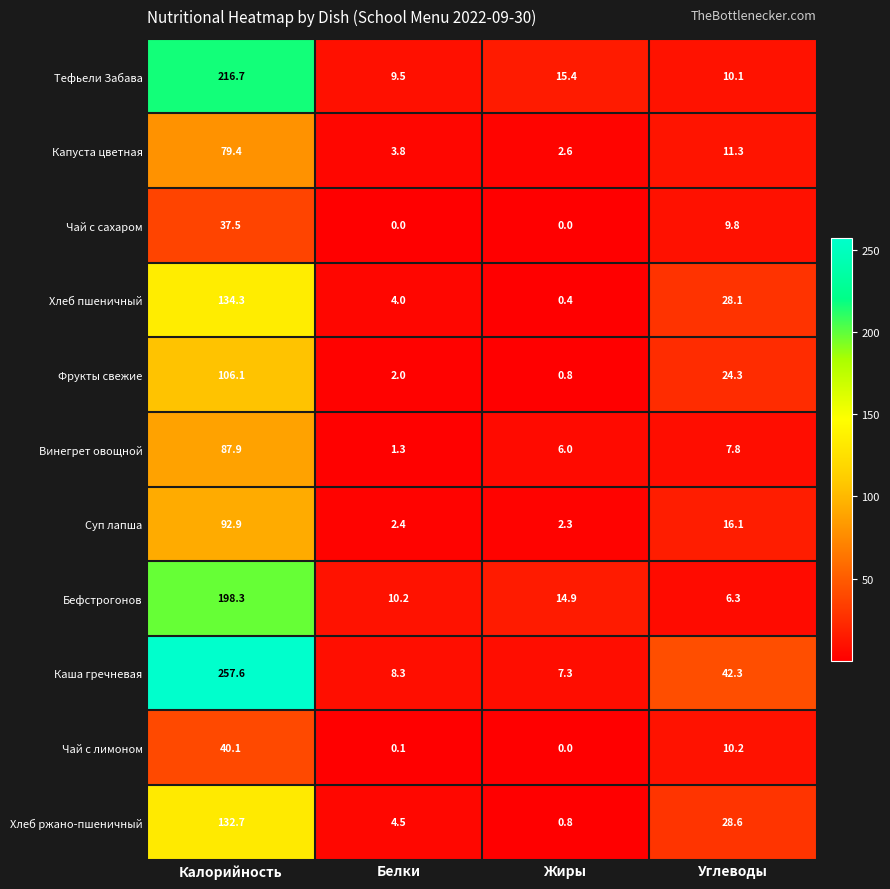

Is the value of Суп лапша at Жиры greater than the value of Хлеб ржано-пшеничный at Калорийность?

No